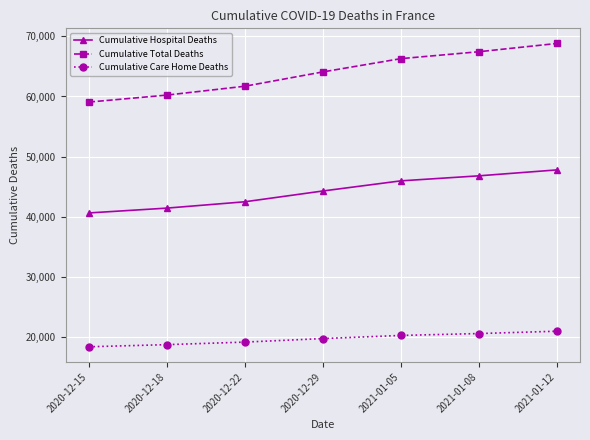

What position from the right is 2020-12-22?

5